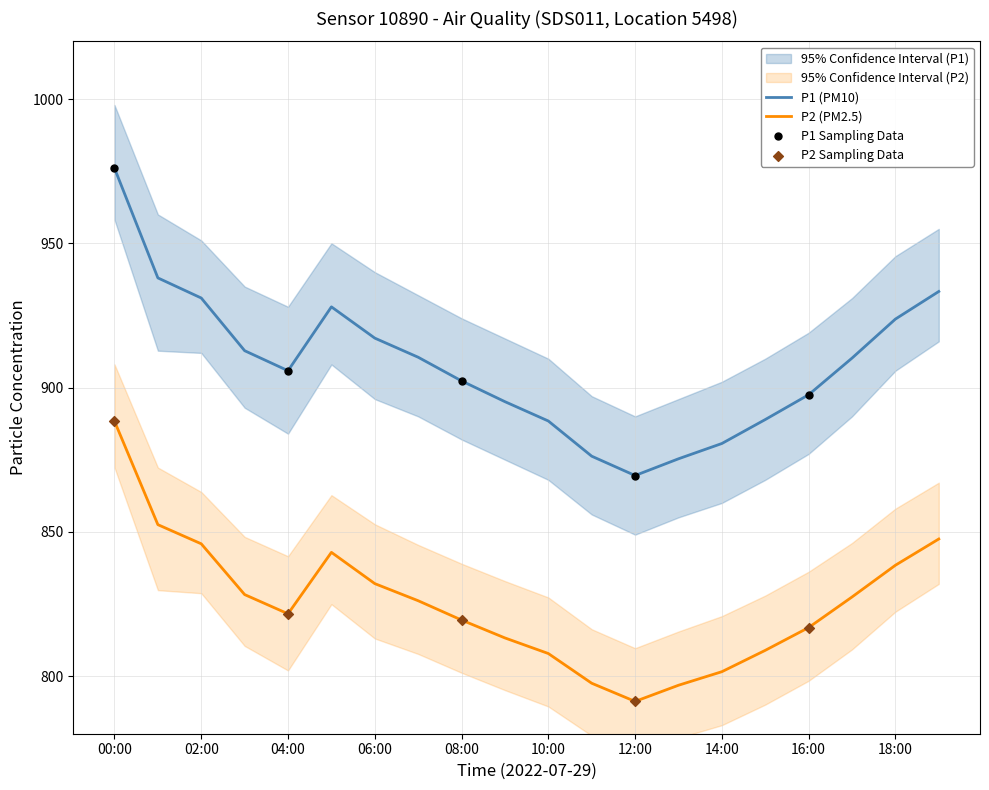

Is the value of P1 at 18:00 greater than the value of P2 at 09:00?

Yes